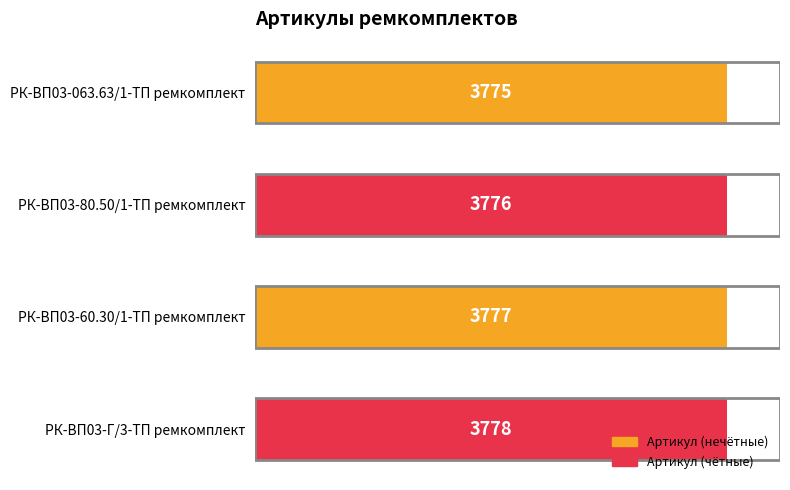

What is the minimum value shown in the chart?

3775